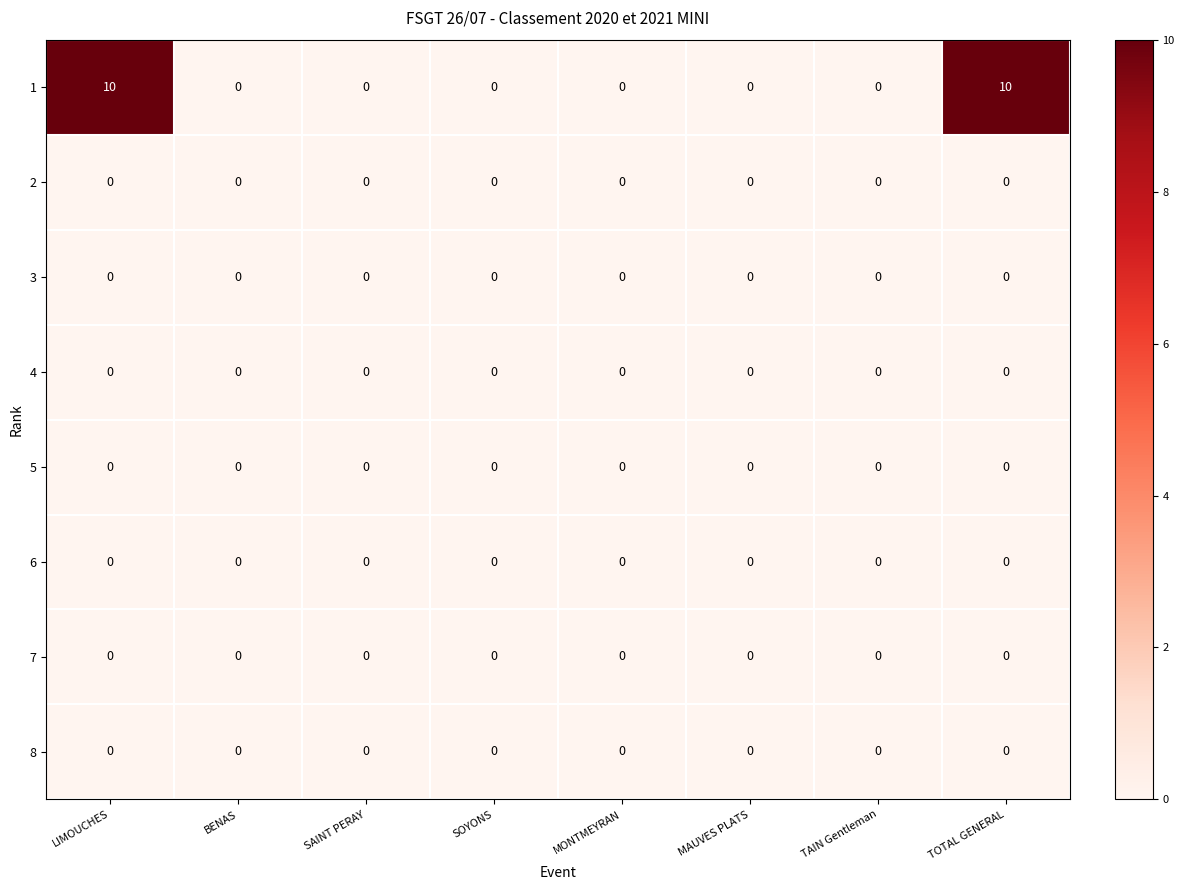

Count the number of data series in this chart.

8